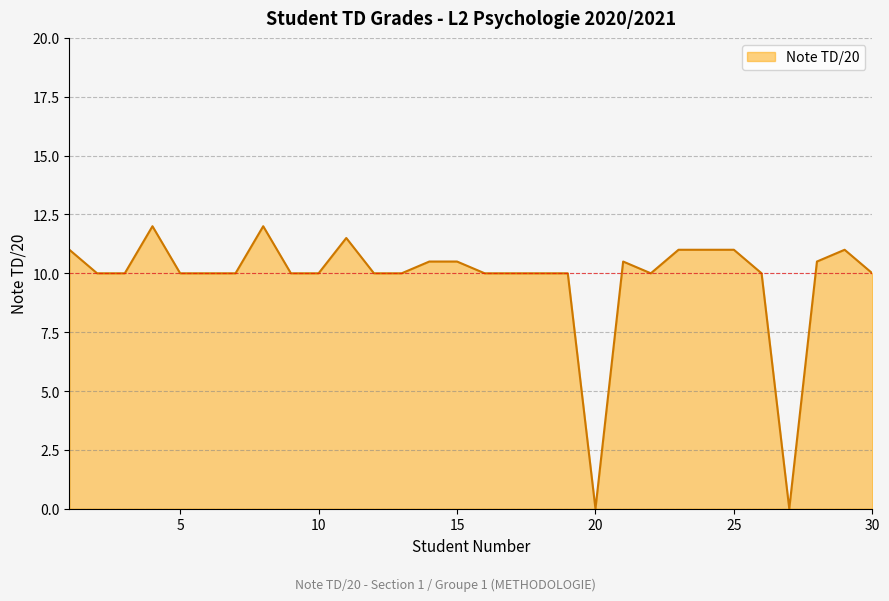

What is the maximum value shown in the chart?

12.0